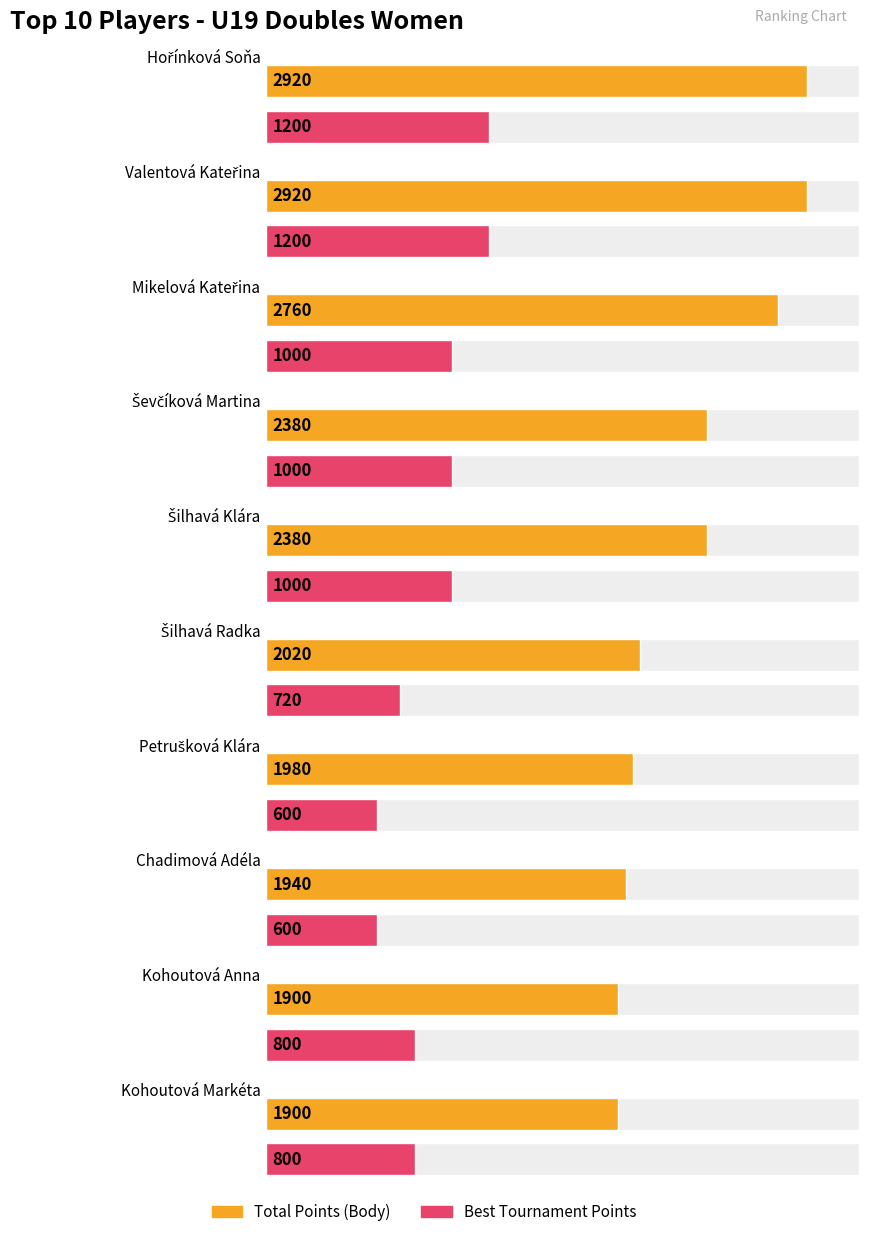

What is the difference between the highest and lowest values at Kohoutová Anna?

1100